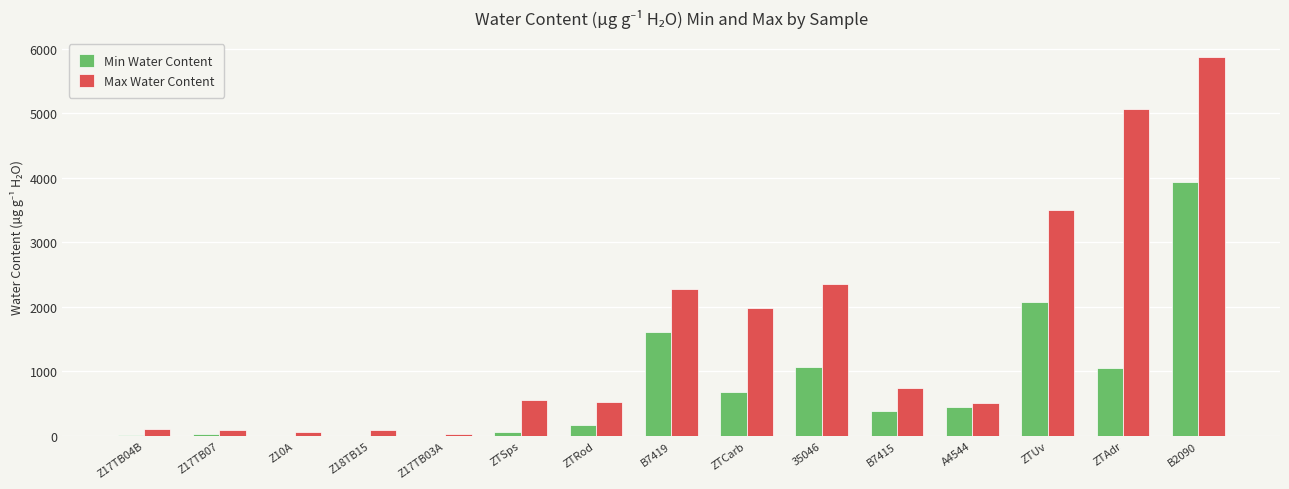

Which series has the largest range (max minus min)?

Max Water Content